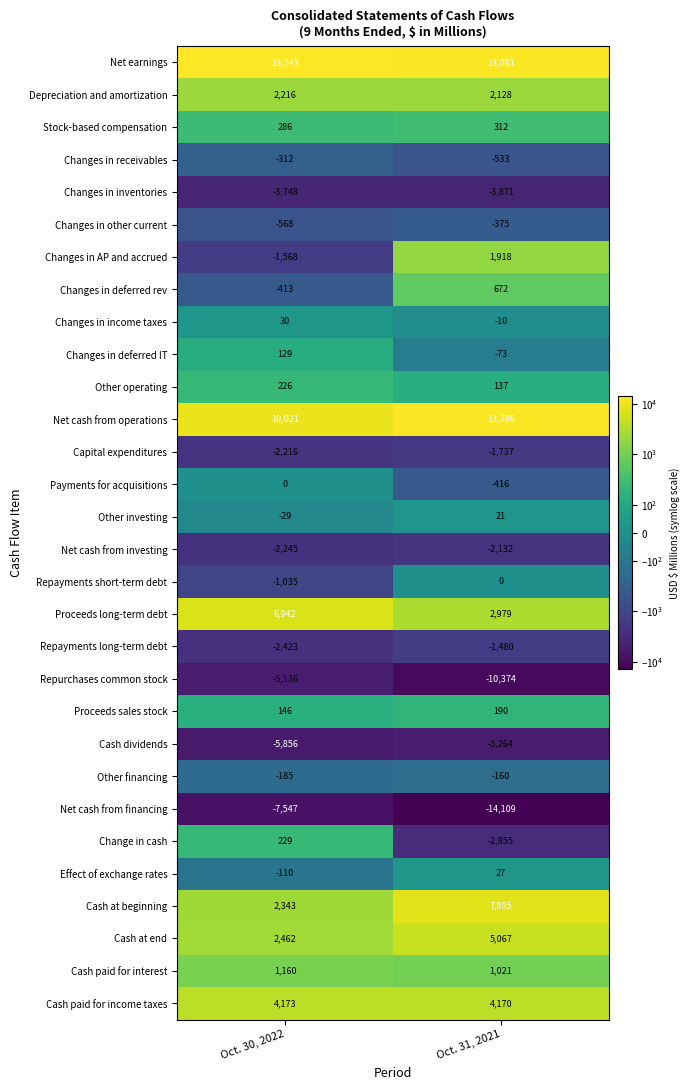

Which series has the largest total across all categories?

Net earnings